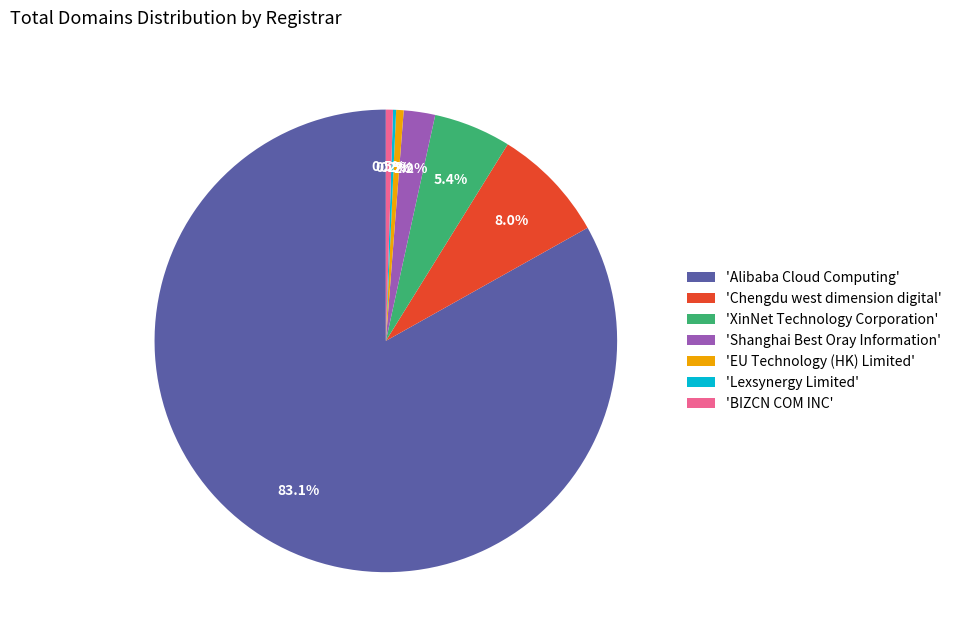

What percentage is NOT represented by 'Shanghai Best Oray Information'?

97.8%